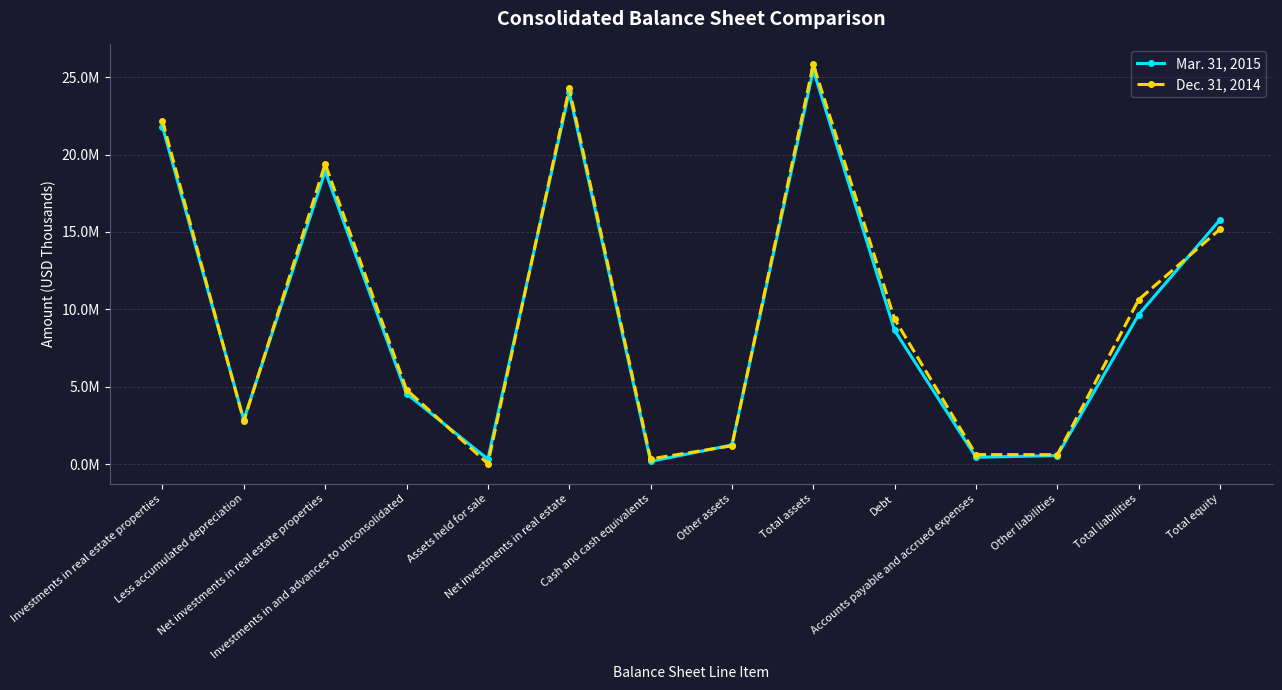

Is this an area chart (filled region under the line)?

No